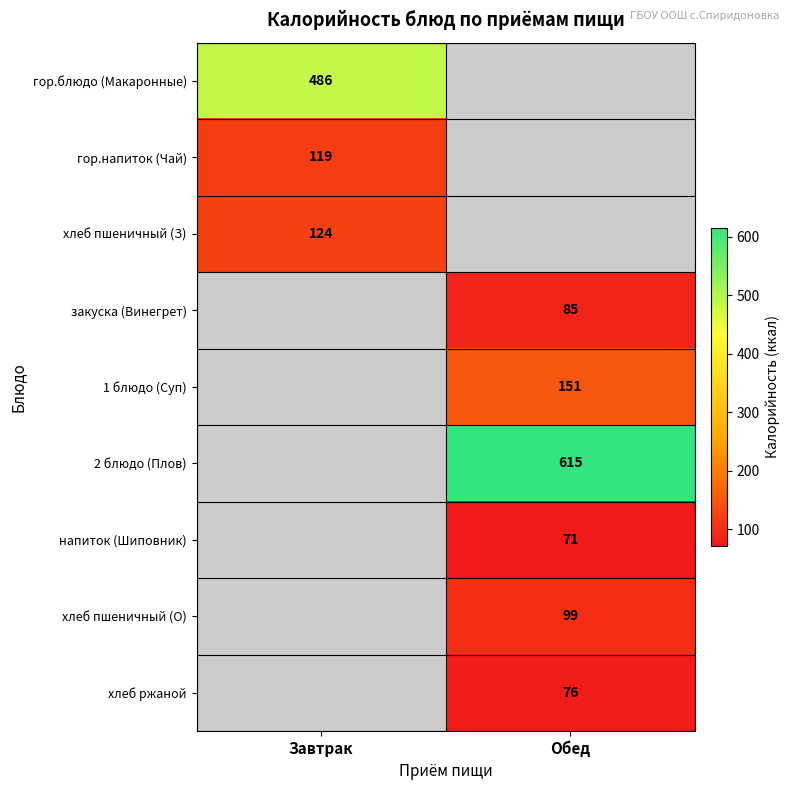

True or false: хлеб ржаной has a value of 122 at Обед.

False